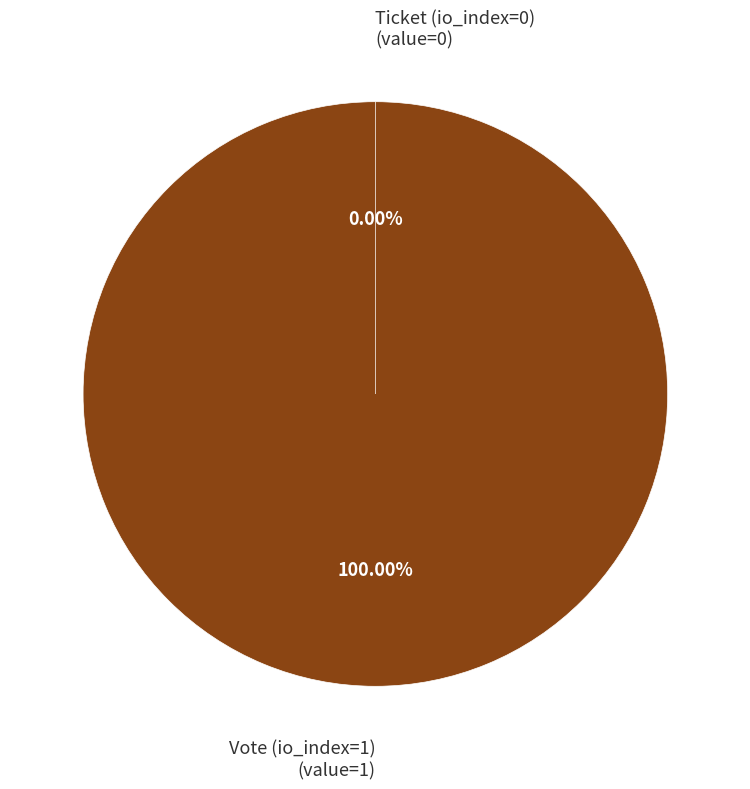

Does Ticket (io_index=0) account for over 50% of the chart?

No